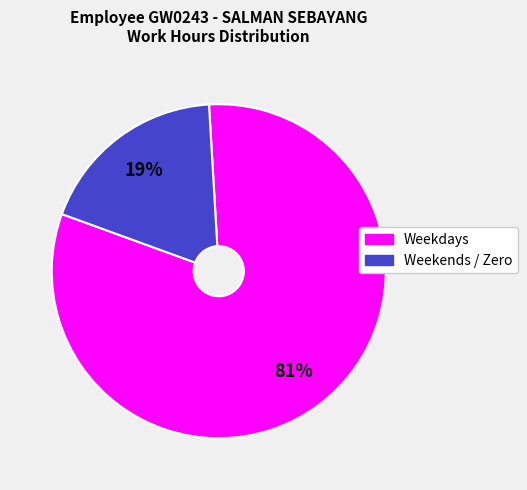

Does any single category account for the majority?

Yes